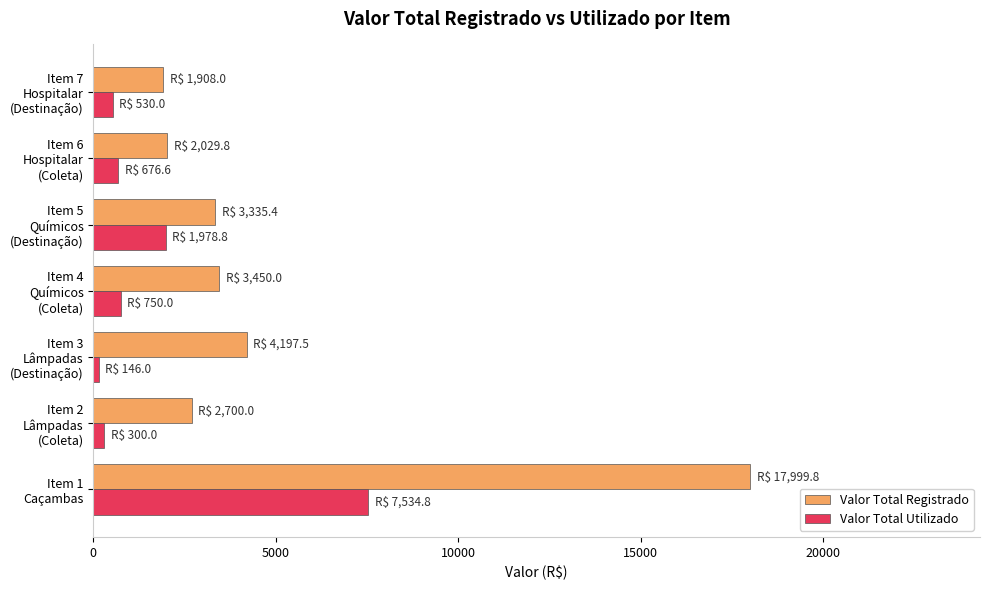

Which series has the widest spread of values?

Valor Total Registrado